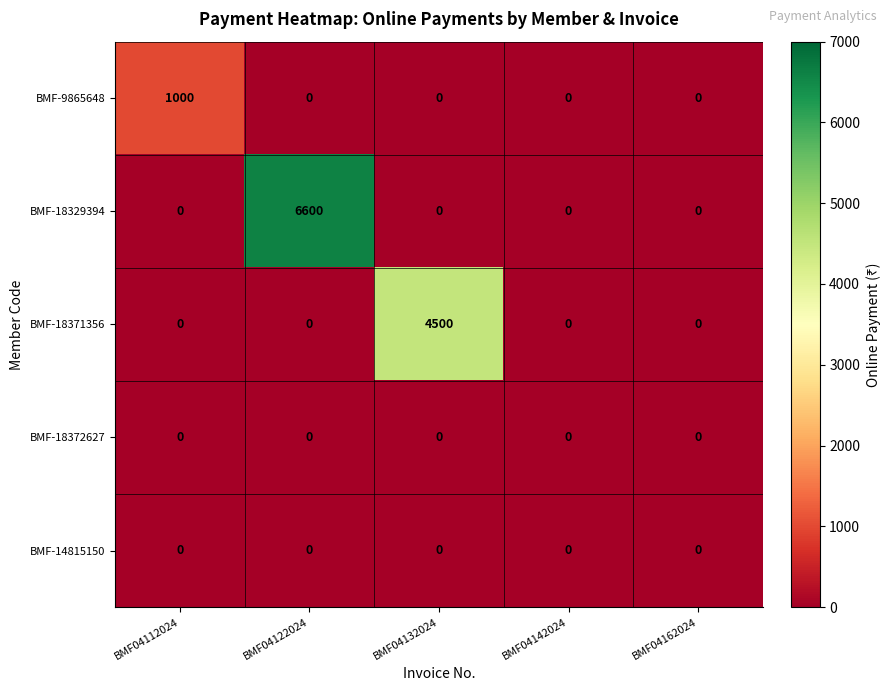

At how many categories does at least one series exceed 5724?

1